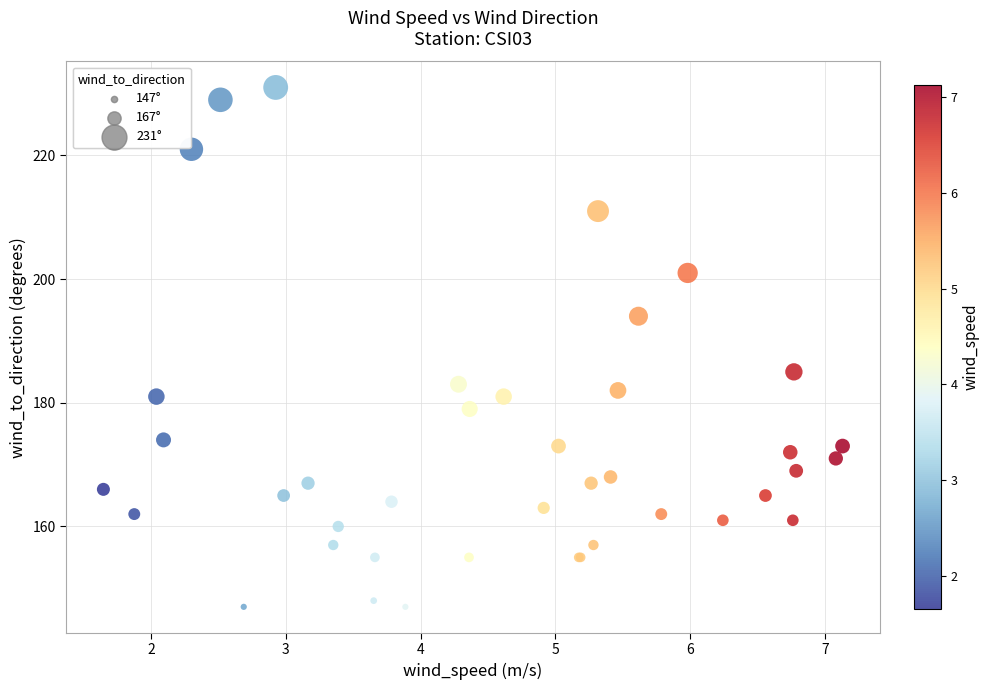

What Y value in the scatter plot is closest to 189?

185